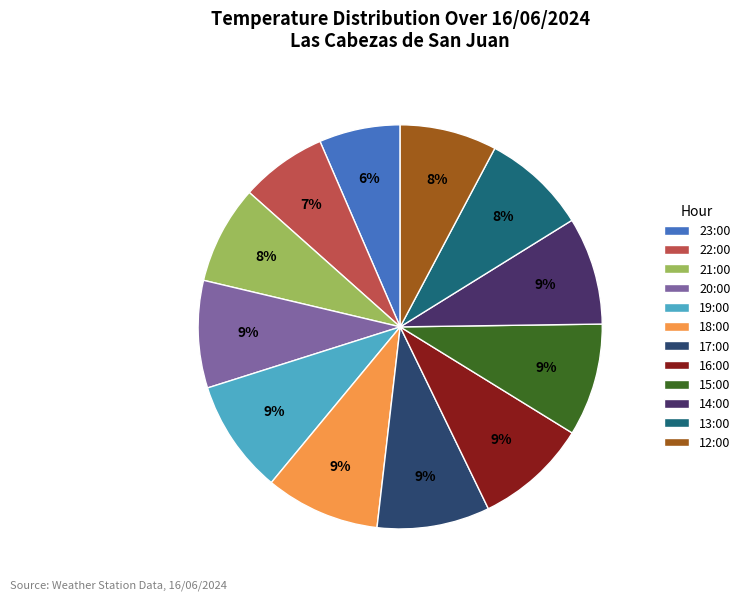

Count the number of slices in the pie.

12